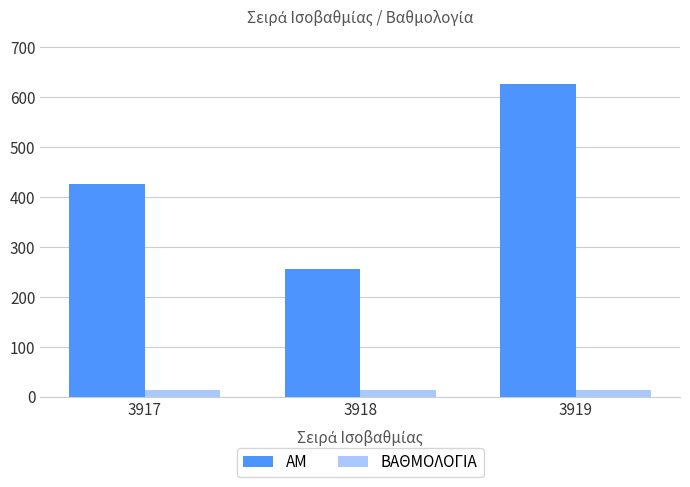

List the series in order of their overall mean, lowest first.

ΒΑΘΜΟΛΟΓΙΑ, ΑΜ